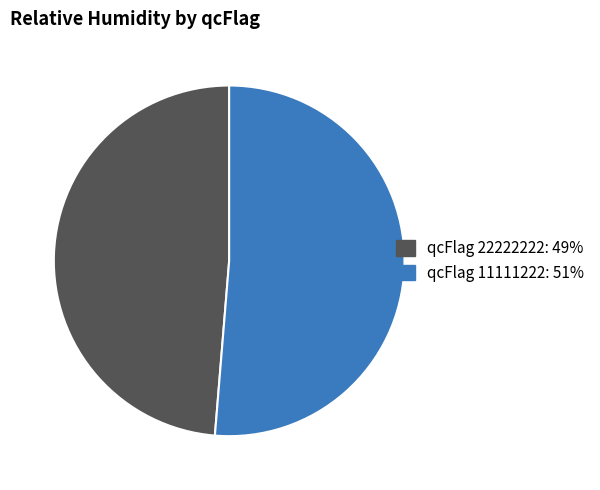

Does any single category account for the majority?

Yes